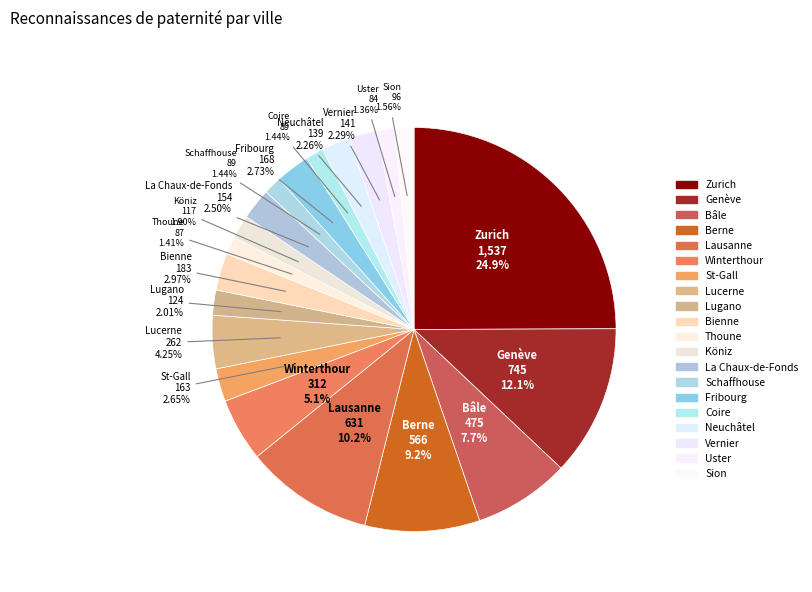

Is there a majority slice in this chart?

No